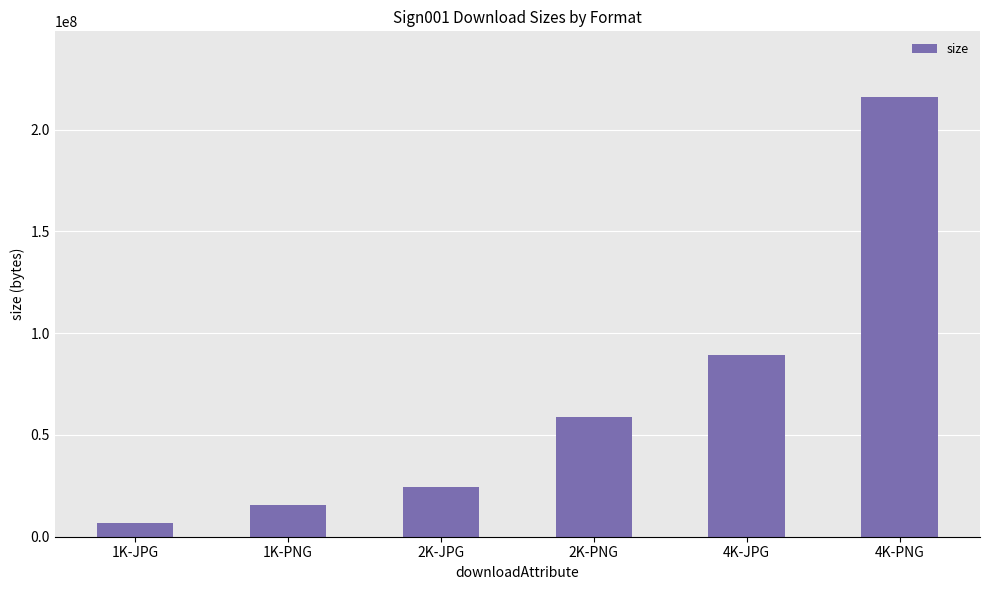

True or false: the data shows 6935357 at 1K-JPG.

True